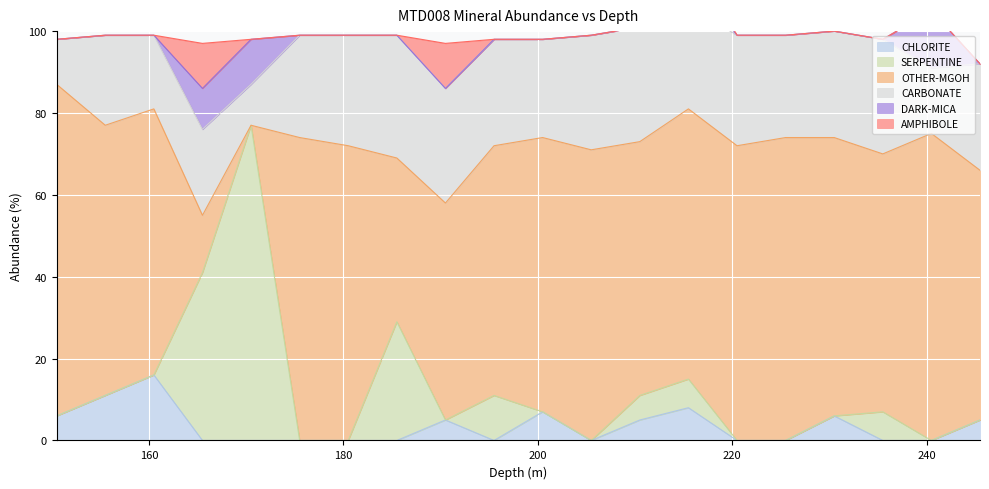

Reading left to right, extract all data points from this chart.

CHLORITE: 6	11	16	0	0	0	0	0	5	0	7	0	5	8	0	0	6	0	0	5
SERPENTINE: 0	0	0	41	77	0	0	29	0	11	0	0	6	7	0	0	0	7	0	0
OTHER-MGOH: 81	66	65	14	0	74	72	40	53	61	67	71	62	66	72	74	68	63	75	61
CARBONATE: 11	22	18	21	10	25	27	30	28	26	24	28	28	25	27	25	26	28	16	26
DARK-MICA: 0	0	0	10	11	0	0	0	0	0	0	0	0	8	0	0	0	0	14	0
AMPHIBOLE: 0	0	0	11	0	0	0	0	11	0	0	0	0	6	0	0	0	0	0	0